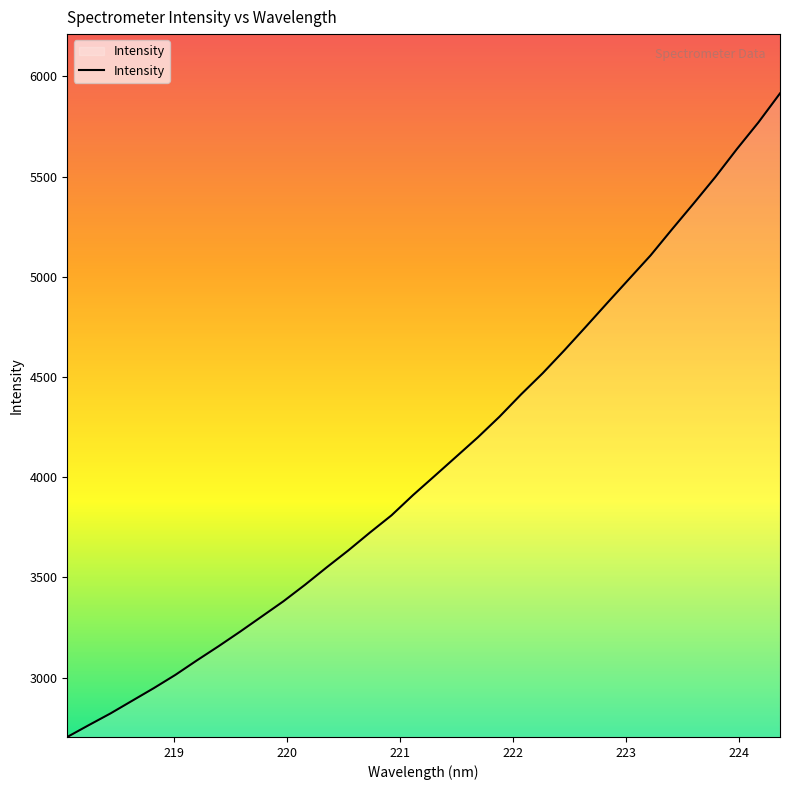

What is the minimum value shown in the chart?

2704.3